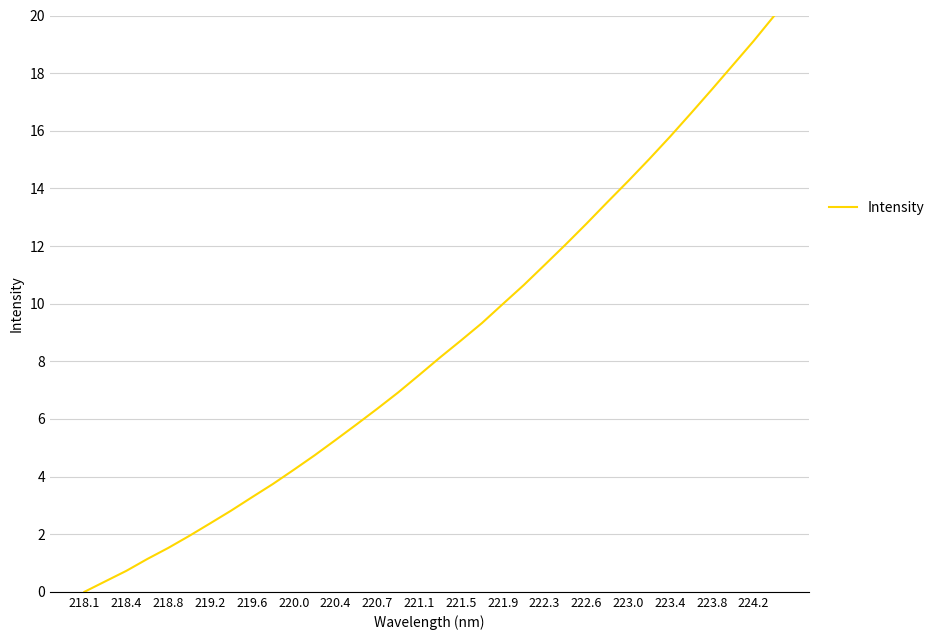

Reading left to right, transcribe all the data shown in this chart.

0.0	0.4	0.7	1.1	1.5	1.9	2.4	2.8	3.3	3.7	4.2	4.7	5.3	5.8	6.4	6.9	7.5	8.1	8.7	9.3	10.0	10.6	11.3	12.0	12.8	13.5	14.3	15.0	15.8	16.6	17.4	18.3	19.1	20.0